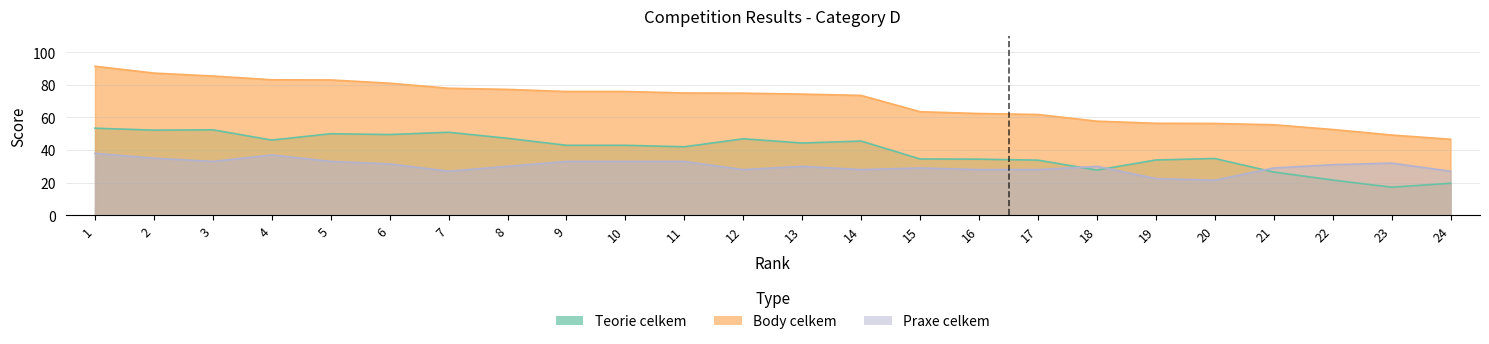

How many categories are shown in the chart?

24